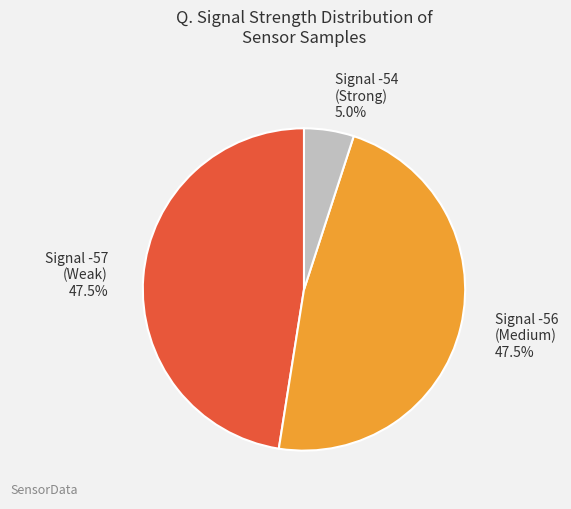

Does any single category account for the majority?

No